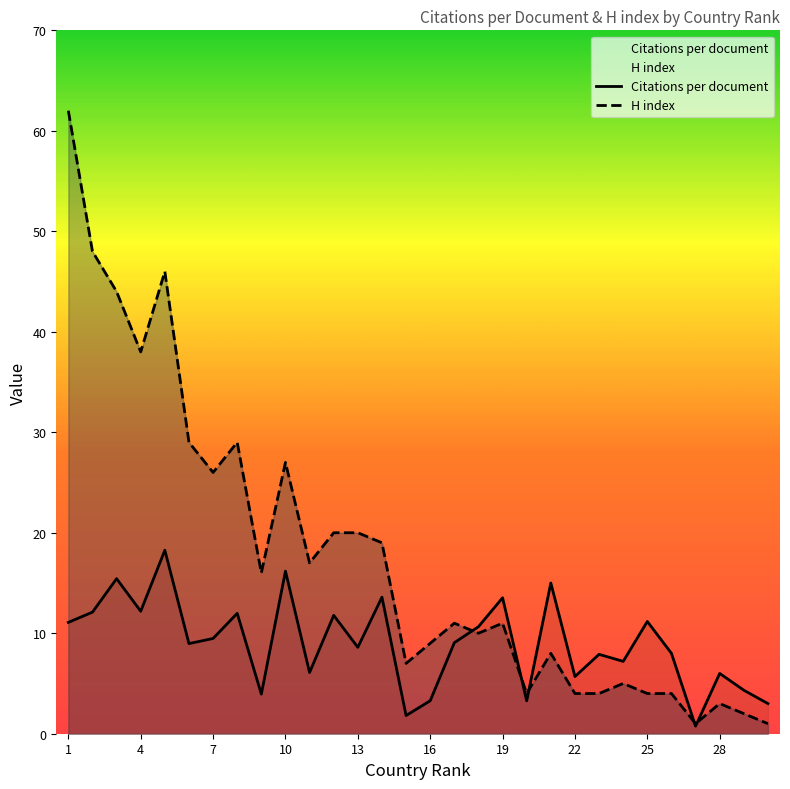

What is the difference between the maximum and minimum values in the H index series?

61.0